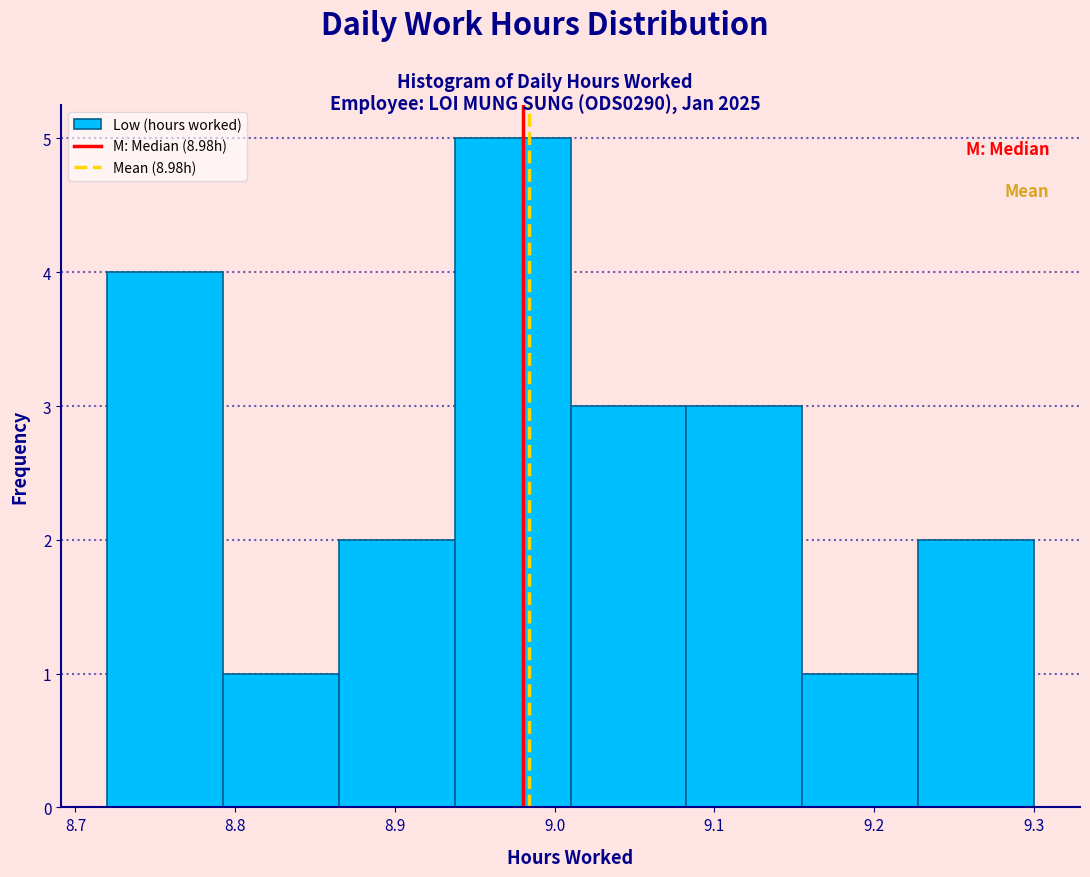

Which range on the x-axis has the tallest bar?

8.94 to 9.01